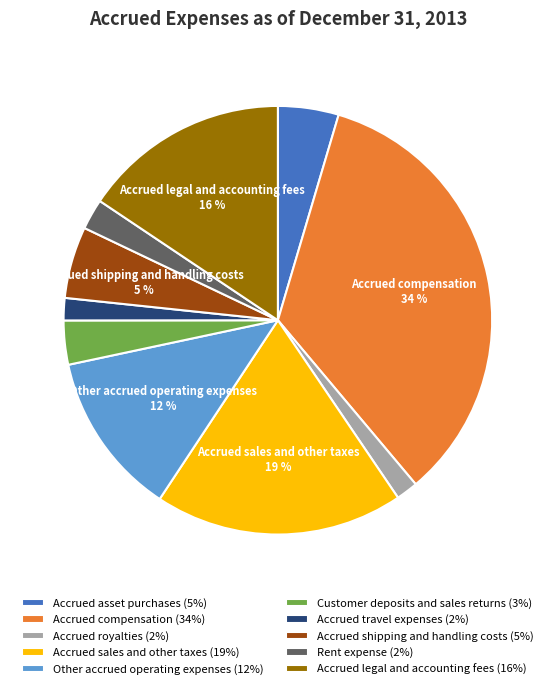

What percentage is the Other accrued operating expenses slice, to the nearest percent?

12%